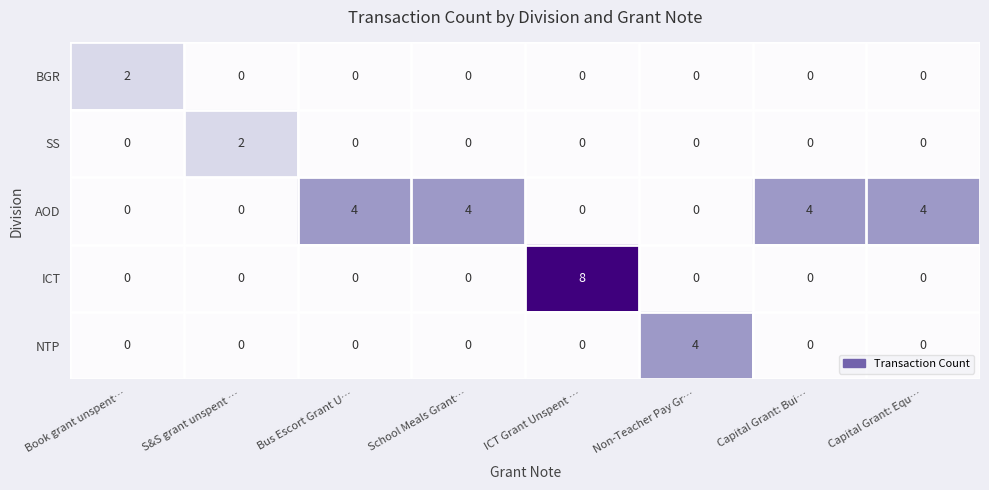

How many series are shown in this chart?

5